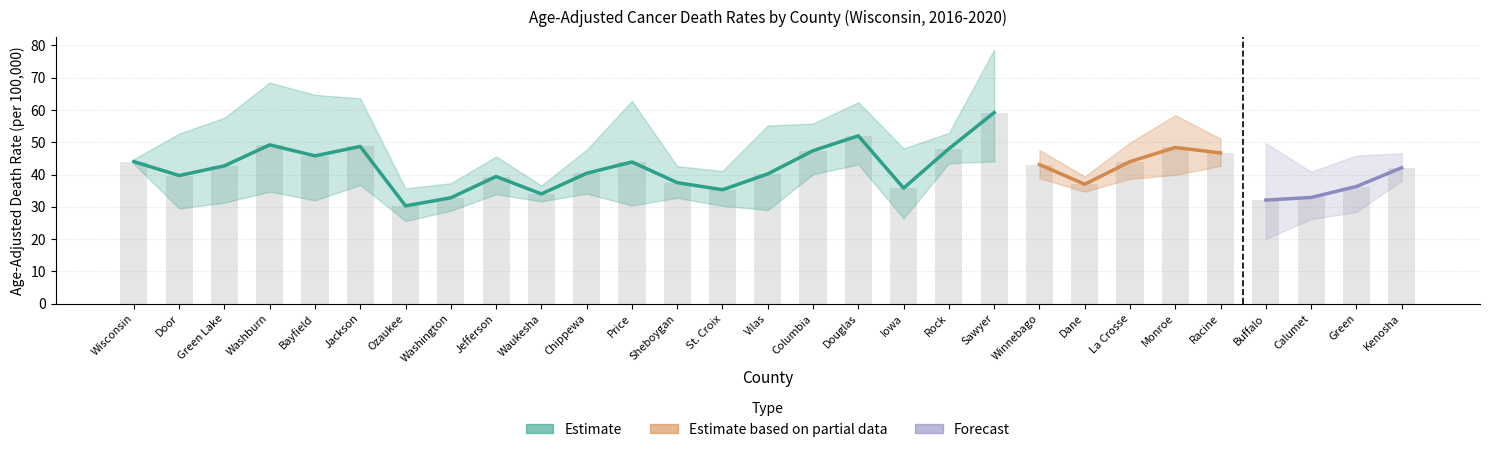

Where does the Upper CI series first go above 49?

Door